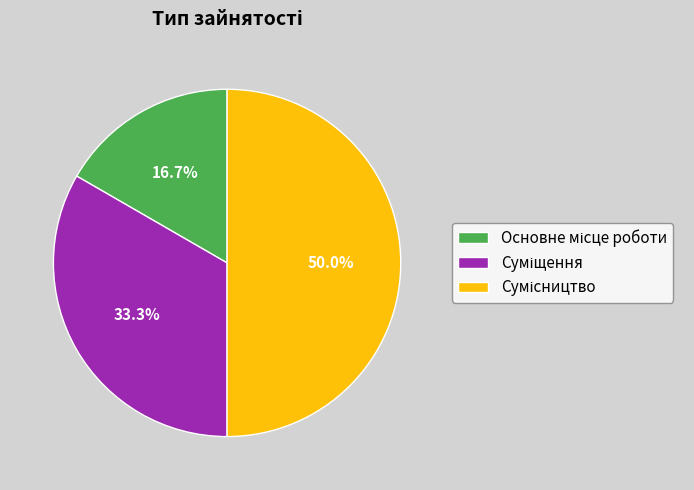

Which slice is the smallest?

Основне місце роботи